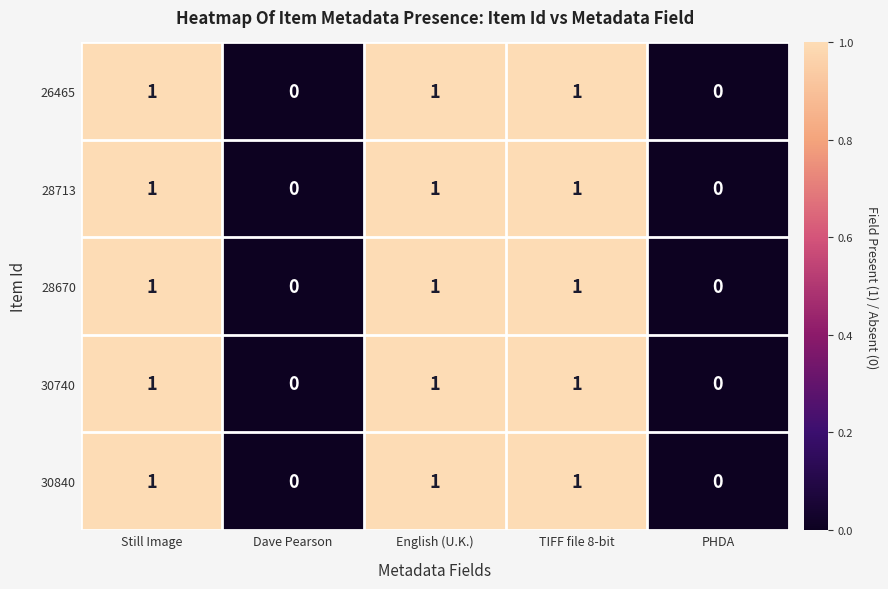

Count the number of data series in this chart.

5